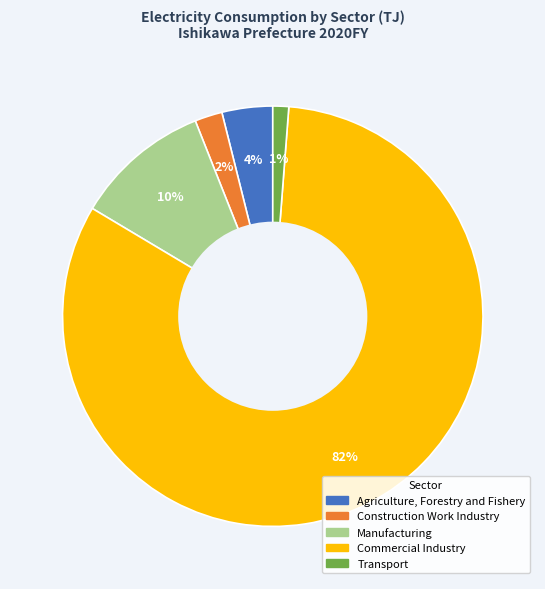

Which category accounts for the majority?

Commercial Industry